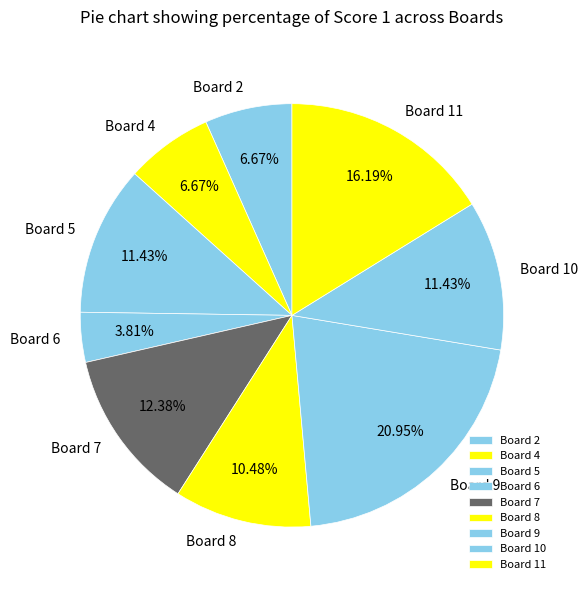

To the nearest percent, what is the difference between the largest and smallest slice percentages?

17%